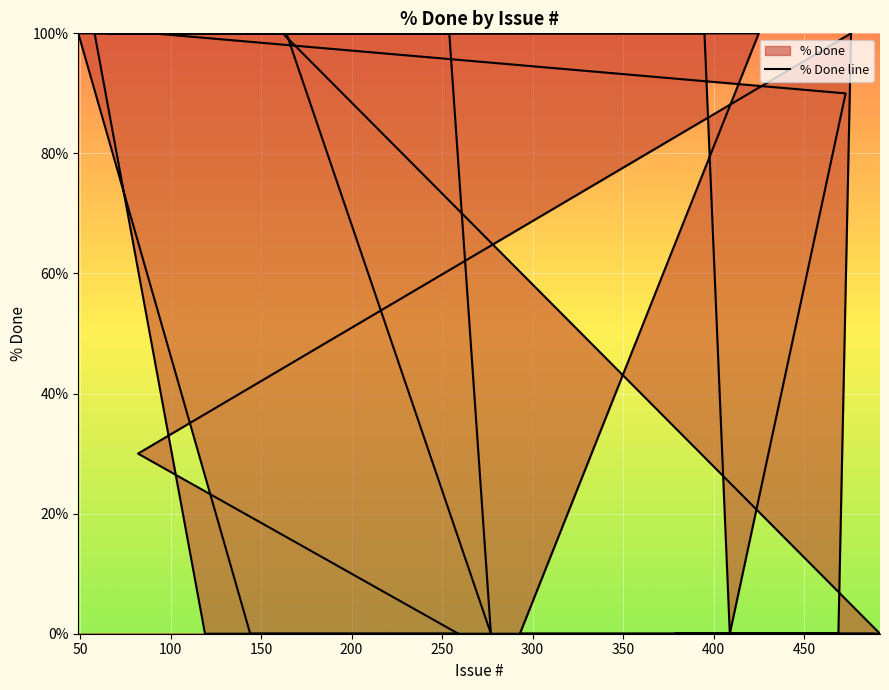

True or false: the data has more than 2 interior local peaks.

False